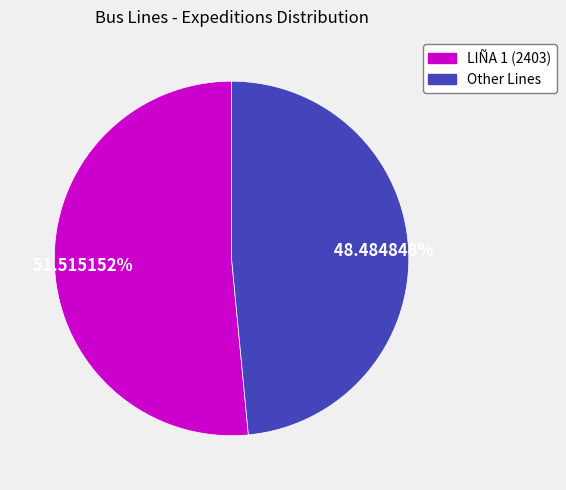

Does any single category account for the majority?

Yes